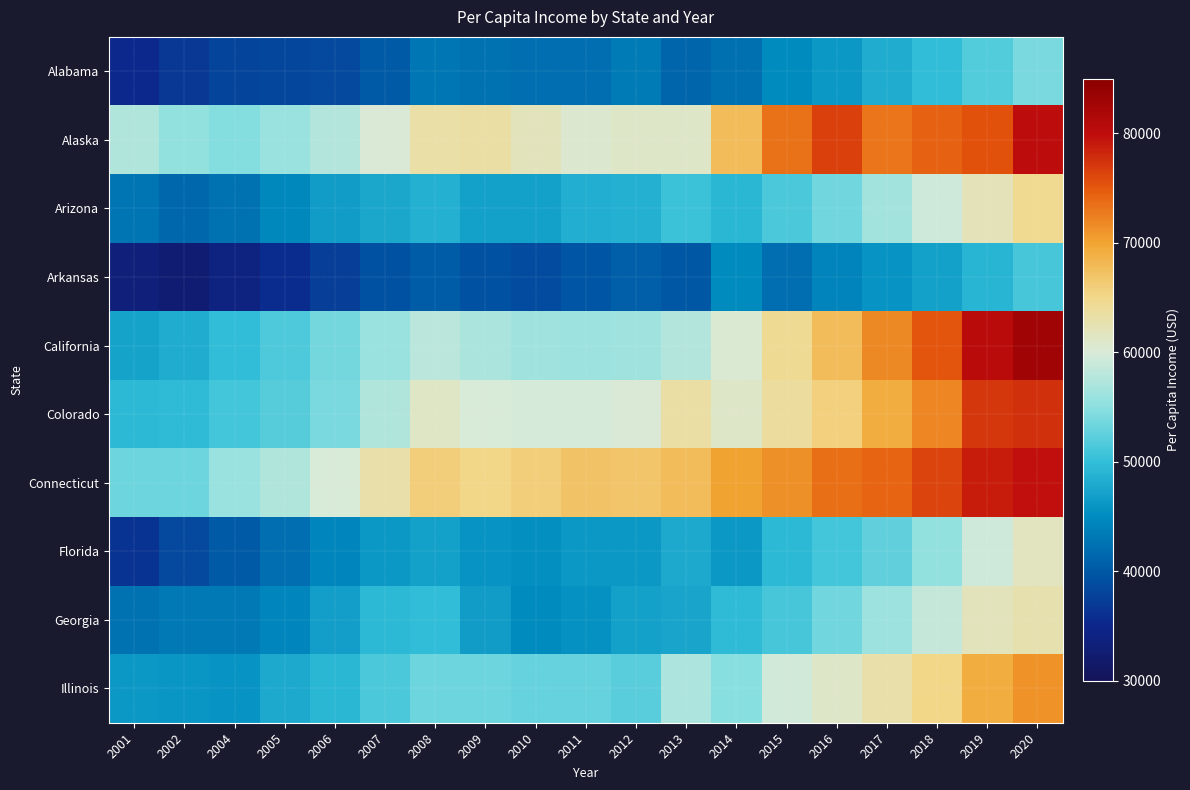

Rank the series by their maximum value, from lowest to highest.

Arkansas, Alabama, Florida, Georgia, Arizona, Illinois, Colorado, Connecticut, Alaska, California